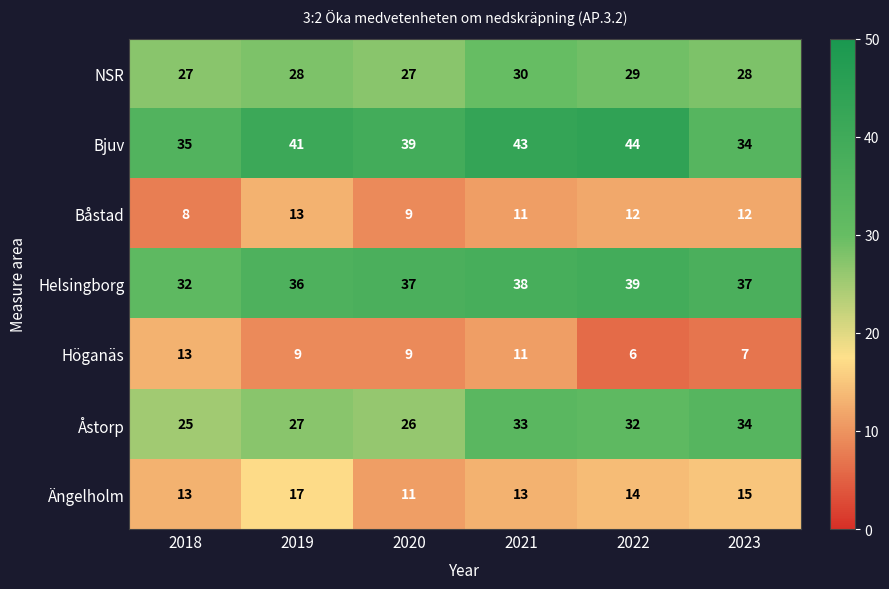

The value of Ängelholm at 2021 is 23. True or false?

False